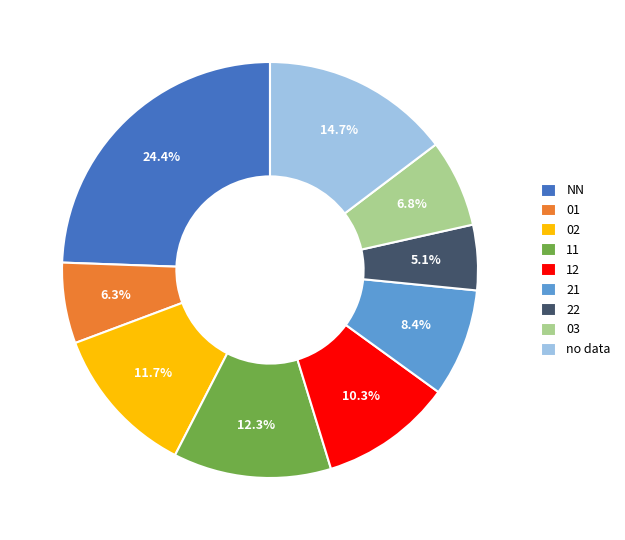

Which category has the biggest portion of the pie?

NN